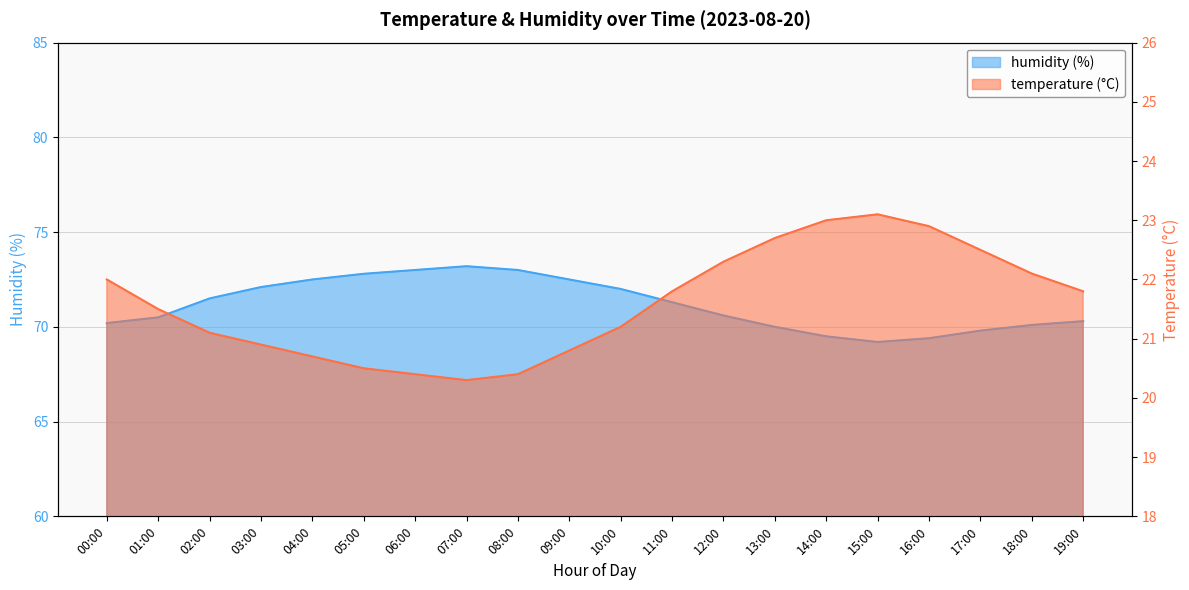

Reading left to right, list all the values displayed in this chart.

temperature: 22.0	21.5	21.1	20.9	20.7	20.5	20.4	20.3	20.4	20.8	21.2	21.8	22.3	22.7	23.0	23.1	22.9	22.5	22.1	21.8
humidity: 70.2	70.5	71.5	72.1	72.5	72.8	73.0	73.2	73.0	72.5	72.0	71.3	70.6	70.0	69.5	69.2	69.4	69.8	70.1	70.3